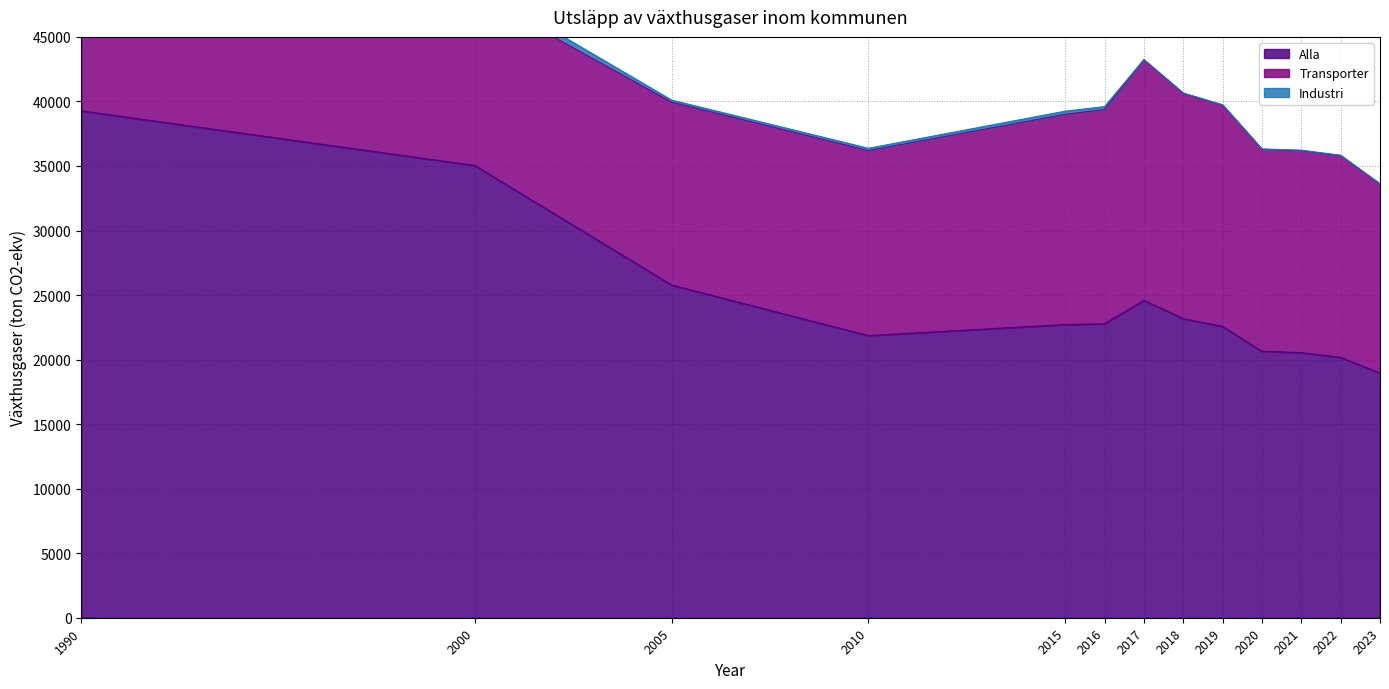

Is the value of Transporter at 2019 greater than the value of Industri at 2015?

Yes